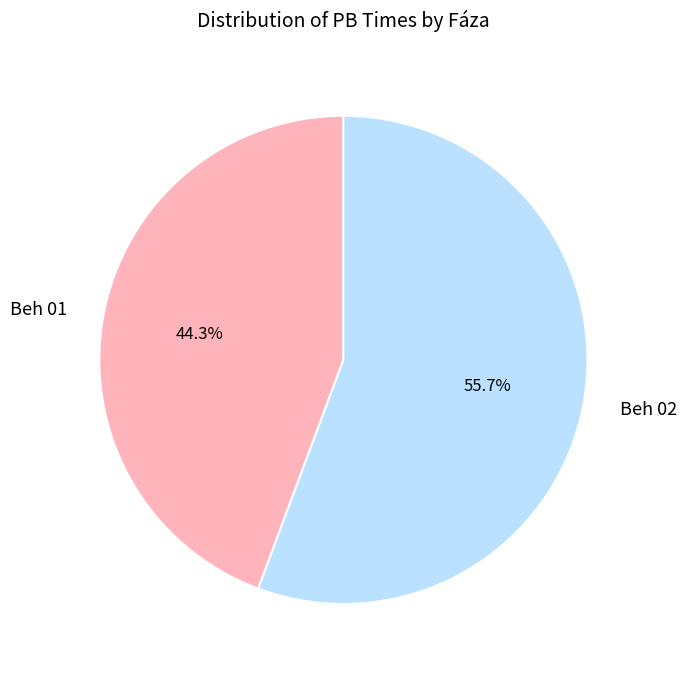

Which has a higher value, Beh 01 or Beh 02?

Beh 02